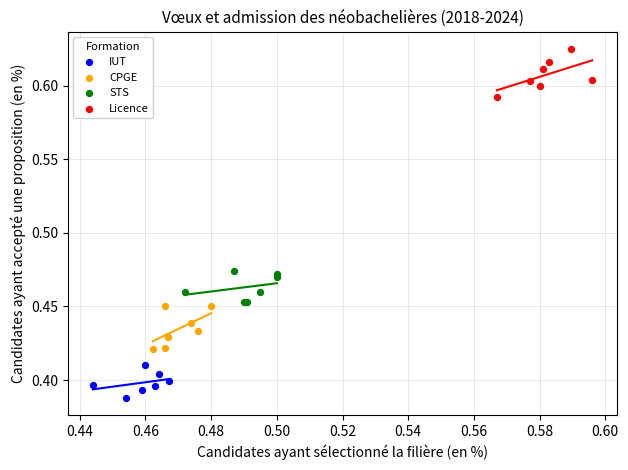

Which series contains the highest Y value?

Licence